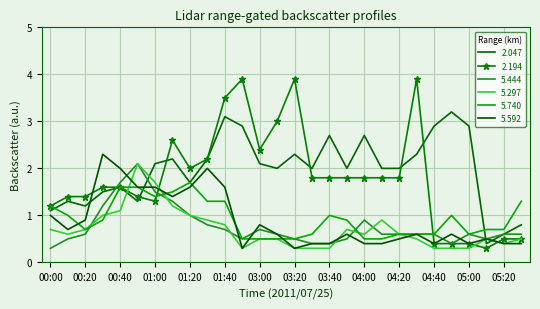

At which category is the sum across all series the highest?

01:40